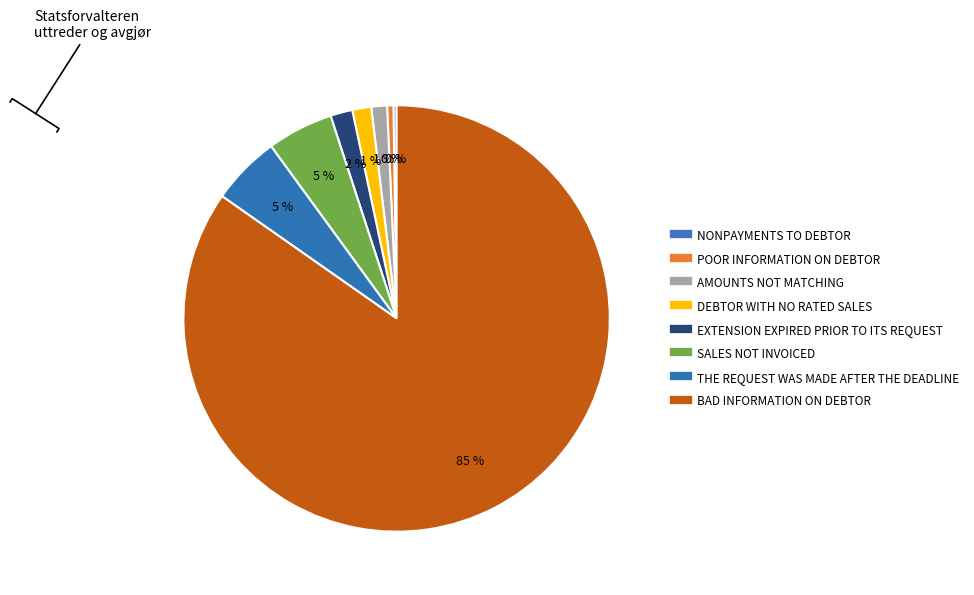

To the nearest percent, what is the difference between the largest and smallest slice percentages?

84%